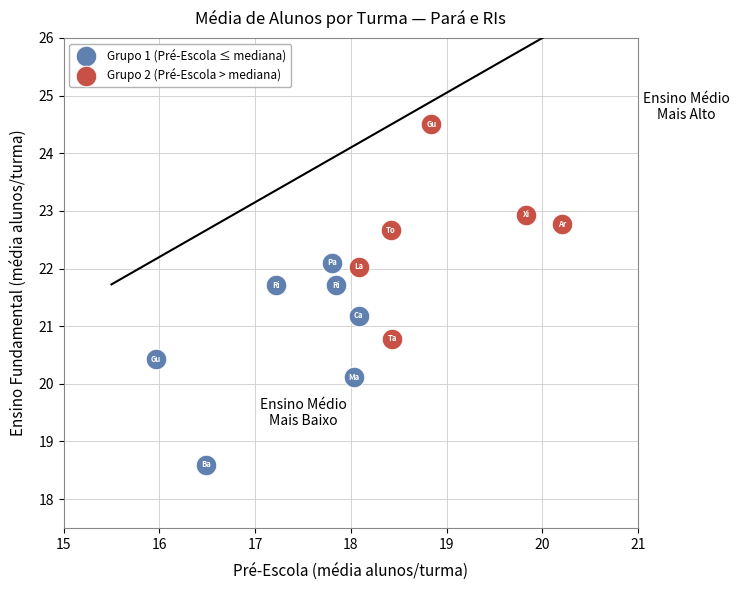

Which series reaches the minimum Y coordinate?

Grupo 1 (Pré-Escola ≤ mediana)